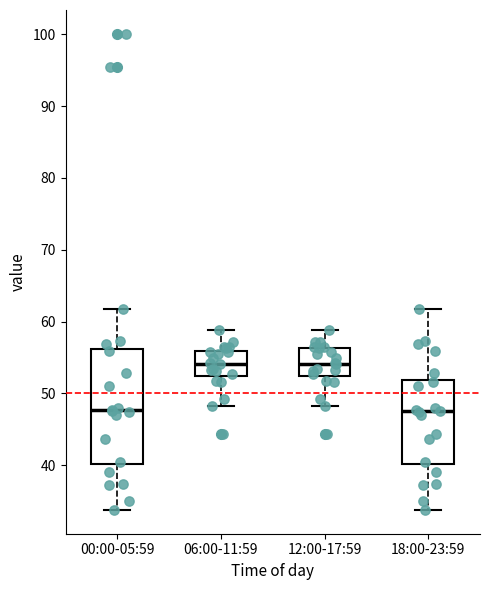

Which box is the tallest, from its lower edge to its upper edge?

00:00-05:59